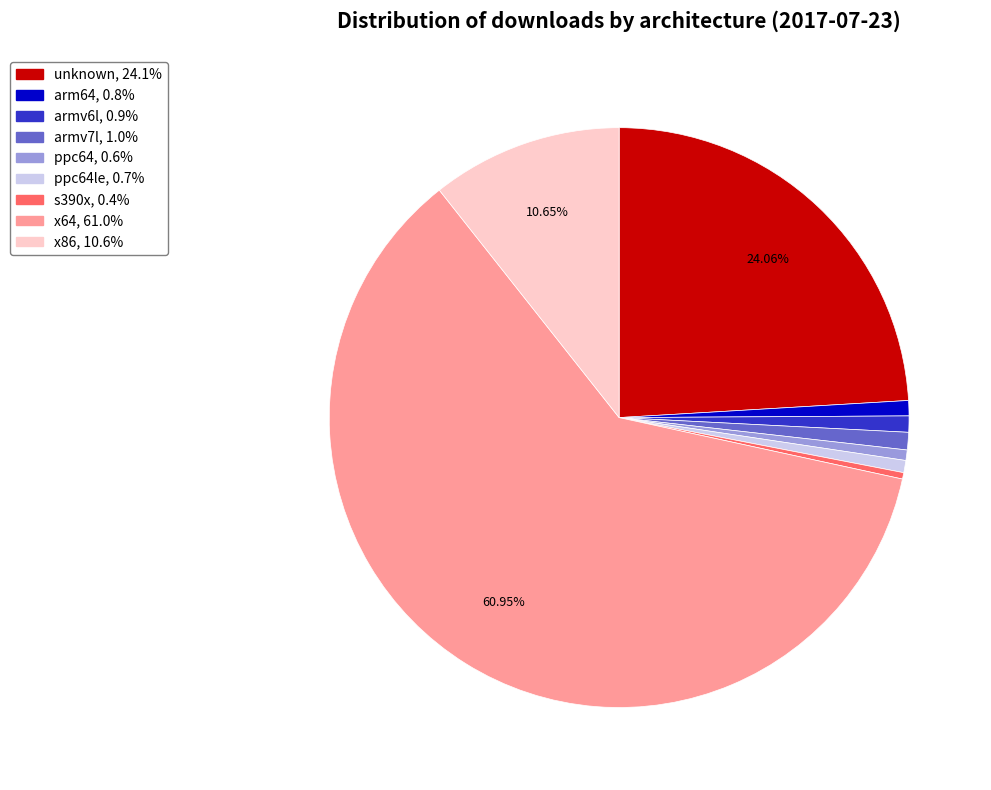

Is there a majority slice in this chart?

Yes